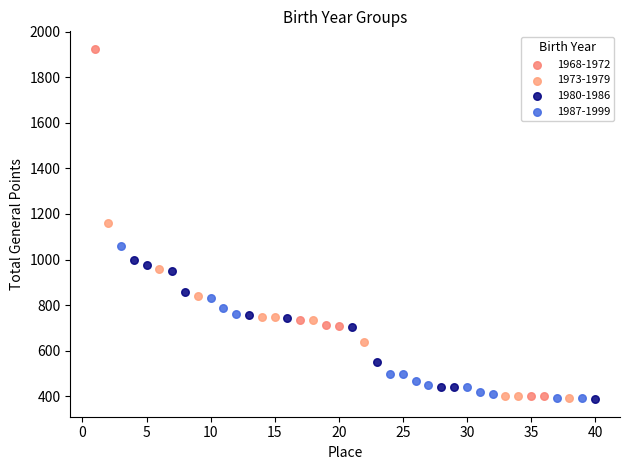

What are all the series names shown in the legend?

1968-1972, 1973-1979, 1980-1986, 1987-1999